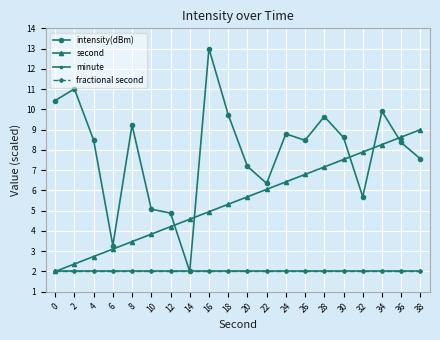

What is the value of the minute point at the 6th from the left?

2.0